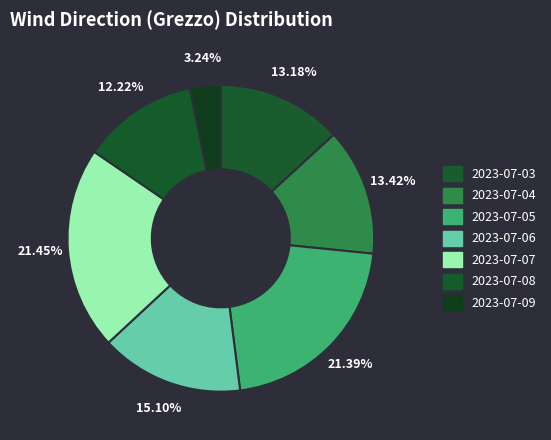

The 2023-07-05 slice represents 32% of the pie. True or false?

False